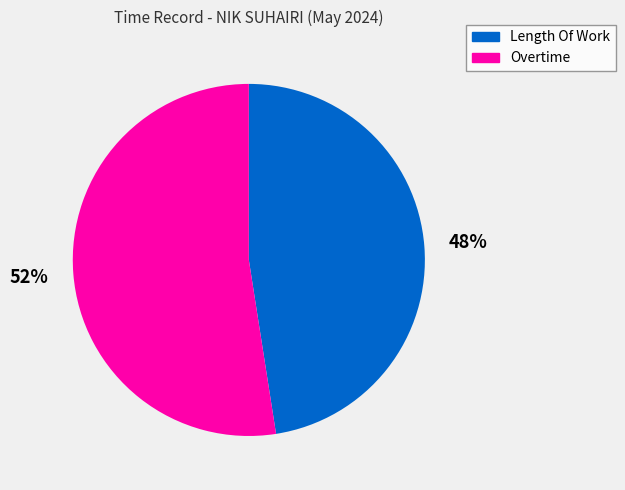

What percentage is the Overtime slice, to the nearest percent?

52%